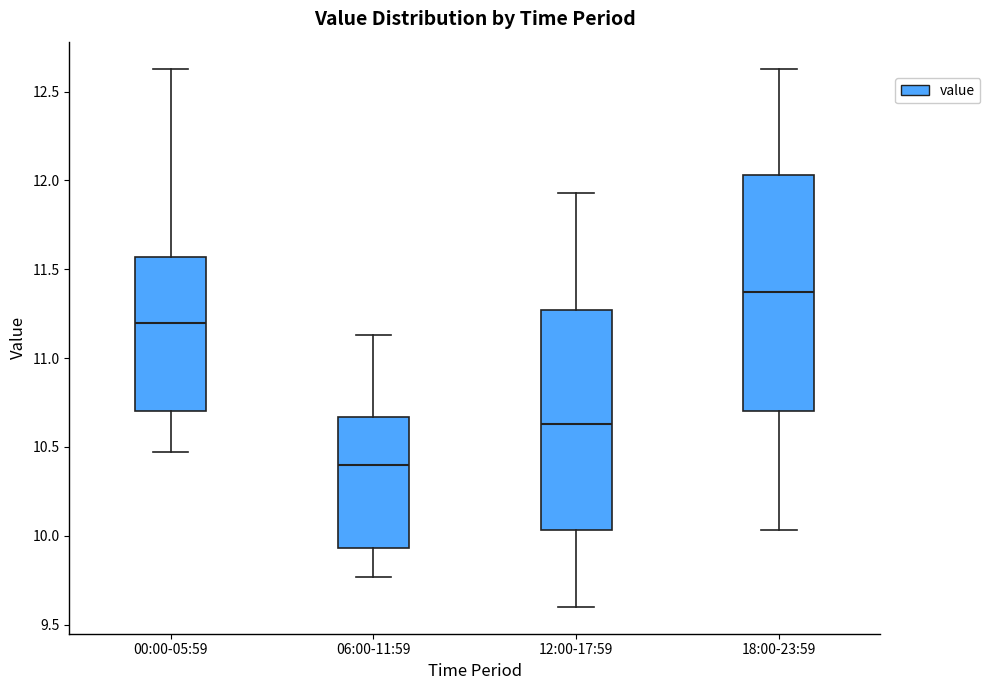

Reading left to right, read every box against the y-axis: the position of its median line, the range the box covers, and the ends of its whiskers. The values are not printed on the chart, so give them approximately, as read against the axis.

00:00-05:59: median 11.20, box 10.70 to 11.55, whiskers 10.45 to 12.65
06:00-11:59: median 10.40, box 9.95 to 10.65, whiskers 9.75 to 11.15
12:00-17:59: median 10.65, box 10.05 to 11.25, whiskers 9.60 to 11.95
18:00-23:59: median 11.35, box 10.70 to 12.05, whiskers 10.05 to 12.65